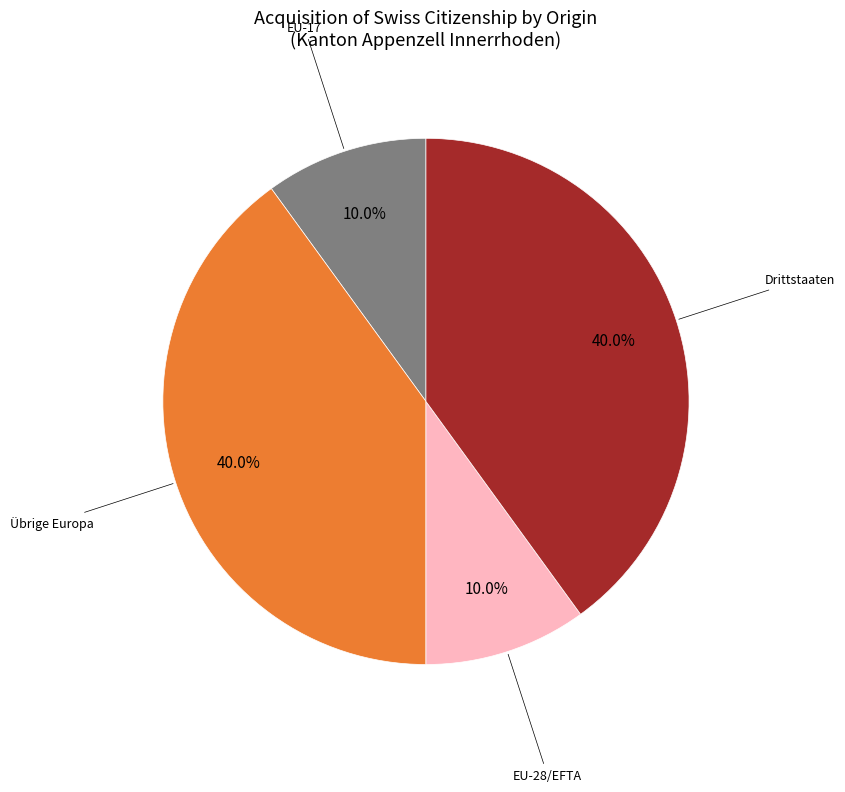

Is there a majority slice in this chart?

No